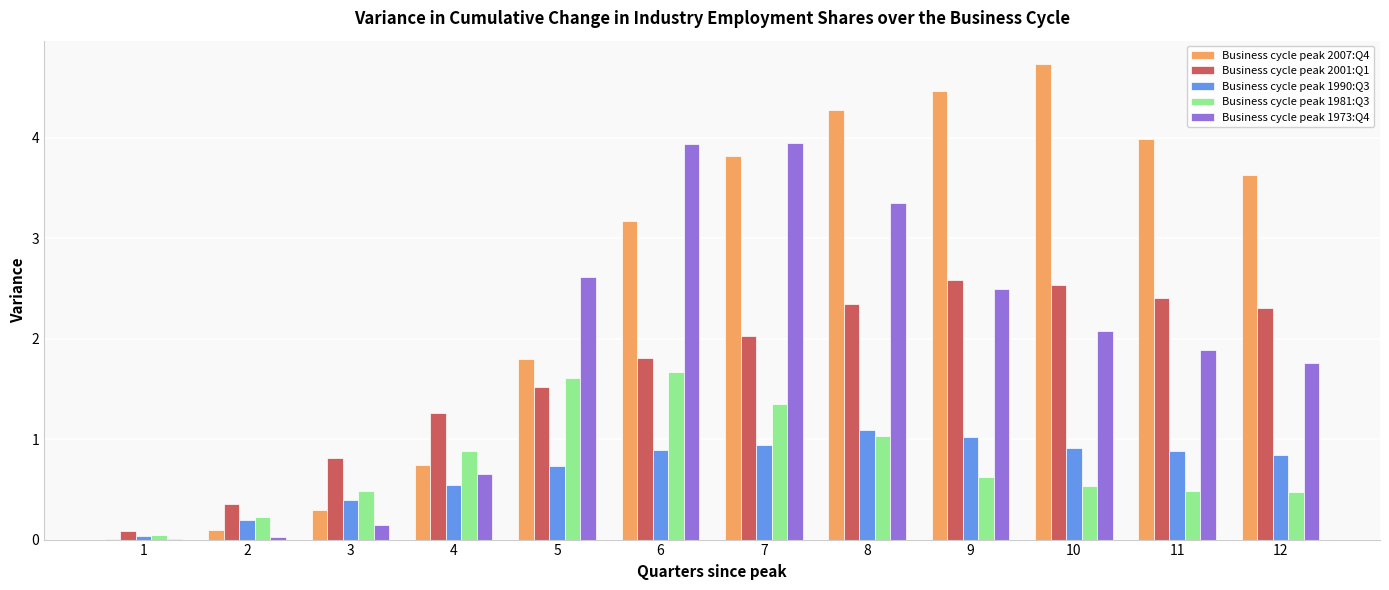

Are the bars horizontal?

No